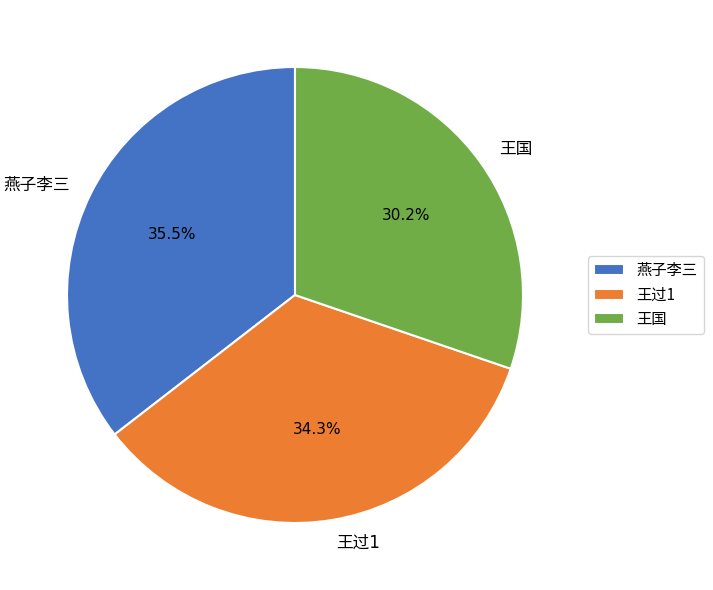

Is there any slice that represents more than half of the pie?

No